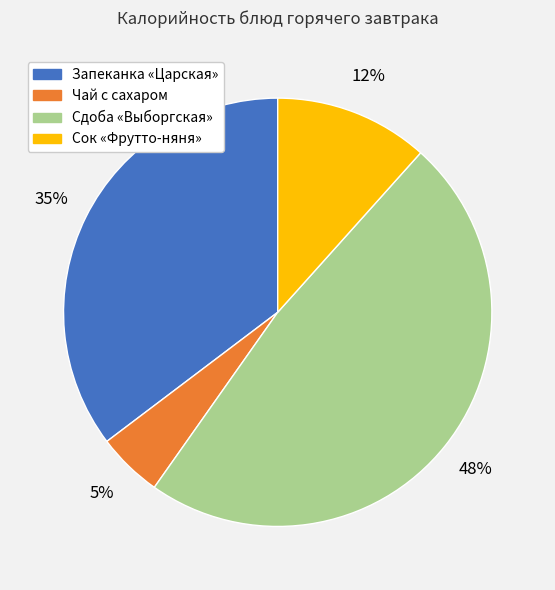

To the nearest percent, what percentage of the pie is Запеканка «Царская»?

35%